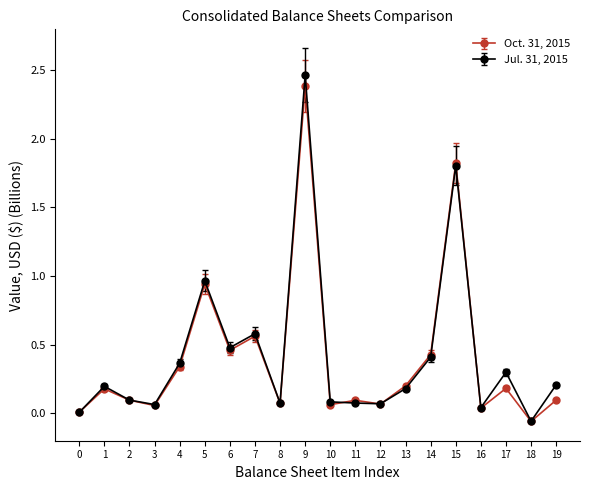

At which category does the chart reach its minimum across all series?

18